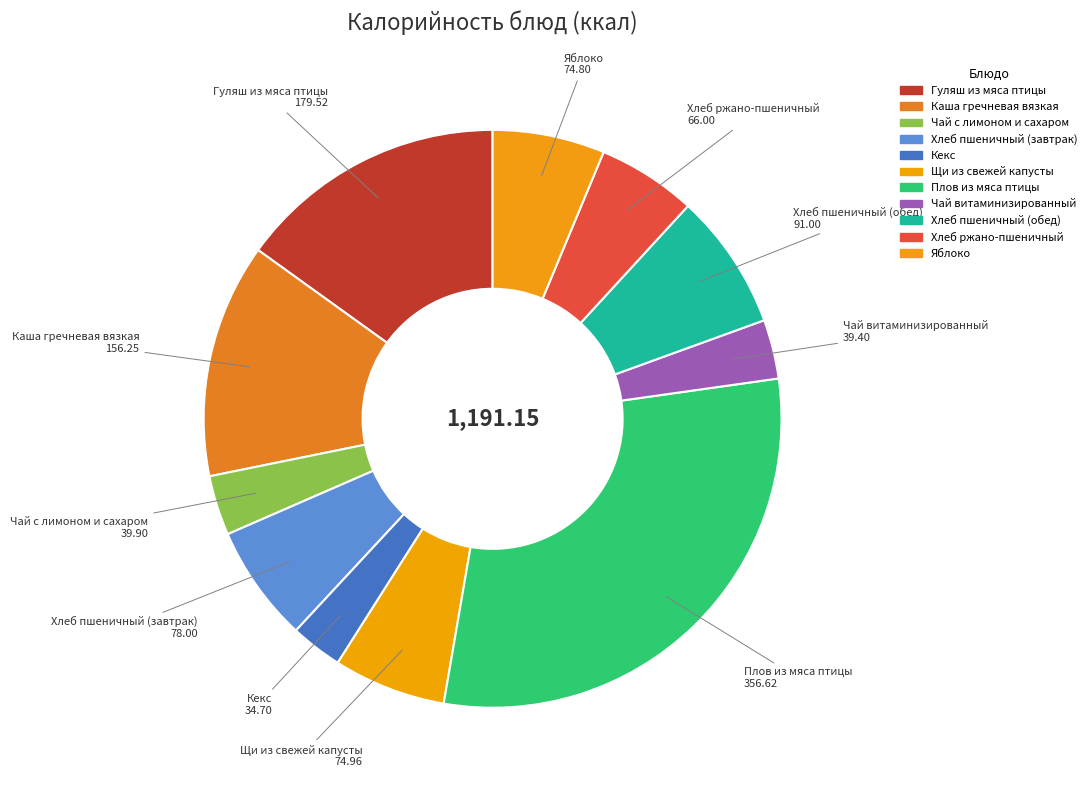

To the nearest percent, what portion does Чай с лимоном и сахаром represent?

3%